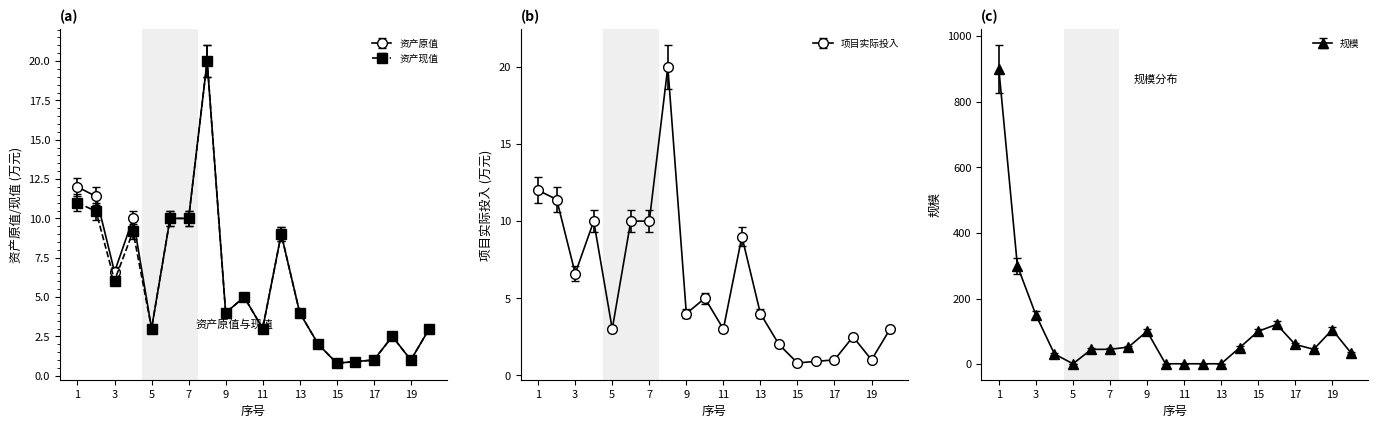

True or false: 资产原值 and 项目实际投入 intersect in this chart.

False